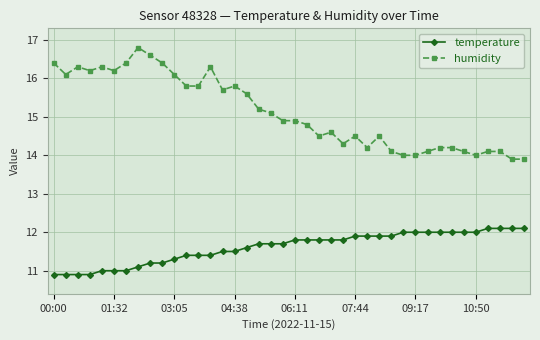

What is the smallest value displayed?

10.9